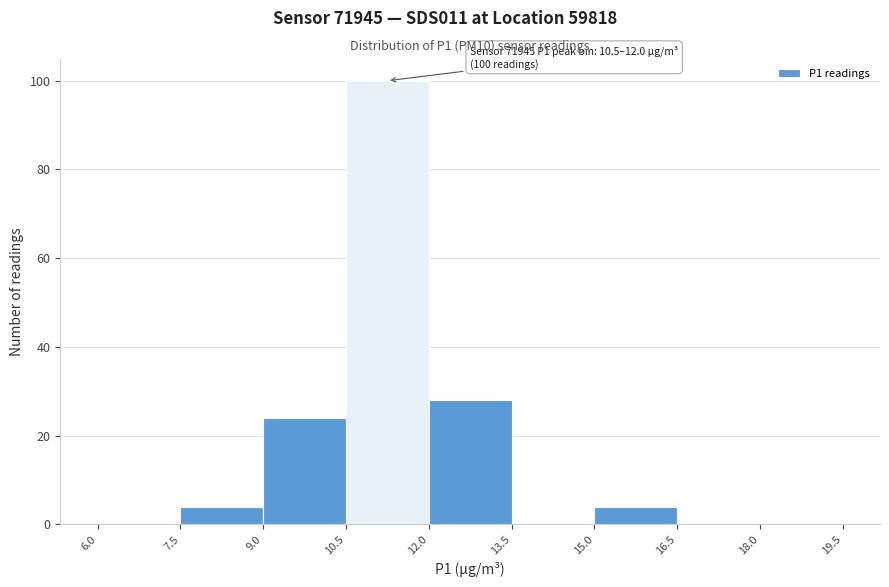

Over which range of the x-axis is the bar tallest?

10.5 to 12.0